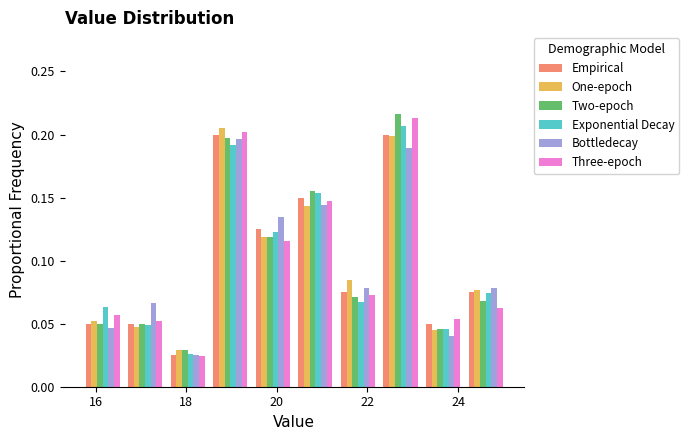

Reading left to right, transcribe this chart: for each range on the x-axis, give the height of each series' bar. Neither the bar edges nor the heights are printed on the chart, so give them approximately, as read against the axes.

15.68 to 16.62: Empirical=0.050	One-epoch=0.050	Two-epoch=0.050	Exponential Decay=0.065	Bottledecay=0.045	Three-epoch=0.055
16.62 to 17.56: Empirical=0.050	One-epoch=0.045	Two-epoch=0.050	Exponential Decay=0.050	Bottledecay=0.065	Three-epoch=0.050
17.56 to 18.50: Empirical=0.025	One-epoch=0.030	Two-epoch=0.030	Exponential Decay=0.025	Bottledecay=0.025	Three-epoch=0.025
18.50 to 19.44: Empirical=0.200	One-epoch=0.205	Two-epoch=0.195	Exponential Decay=0.190	Bottledecay=0.195	Three-epoch=0.200
19.44 to 20.38: Empirical=0.125	One-epoch=0.120	Two-epoch=0.120	Exponential Decay=0.125	Bottledecay=0.135	Three-epoch=0.115
20.38 to 21.32: Empirical=0.150	One-epoch=0.145	Two-epoch=0.155	Exponential Decay=0.155	Bottledecay=0.145	Three-epoch=0.145
21.32 to 22.26: Empirical=0.075	One-epoch=0.085	Two-epoch=0.070	Exponential Decay=0.065	Bottledecay=0.080	Three-epoch=0.075
22.26 to 23.20: Empirical=0.200	One-epoch=0.200	Two-epoch=0.215	Exponential Decay=0.205	Bottledecay=0.190	Three-epoch=0.215
23.20 to 24.14: Empirical=0.050	One-epoch=0.045	Two-epoch=0.045	Exponential Decay=0.045	Bottledecay=0.040	Three-epoch=0.055
24.14 to 25.08: Empirical=0.075	One-epoch=0.075	Two-epoch=0.070	Exponential Decay=0.075	Bottledecay=0.080	Three-epoch=0.060